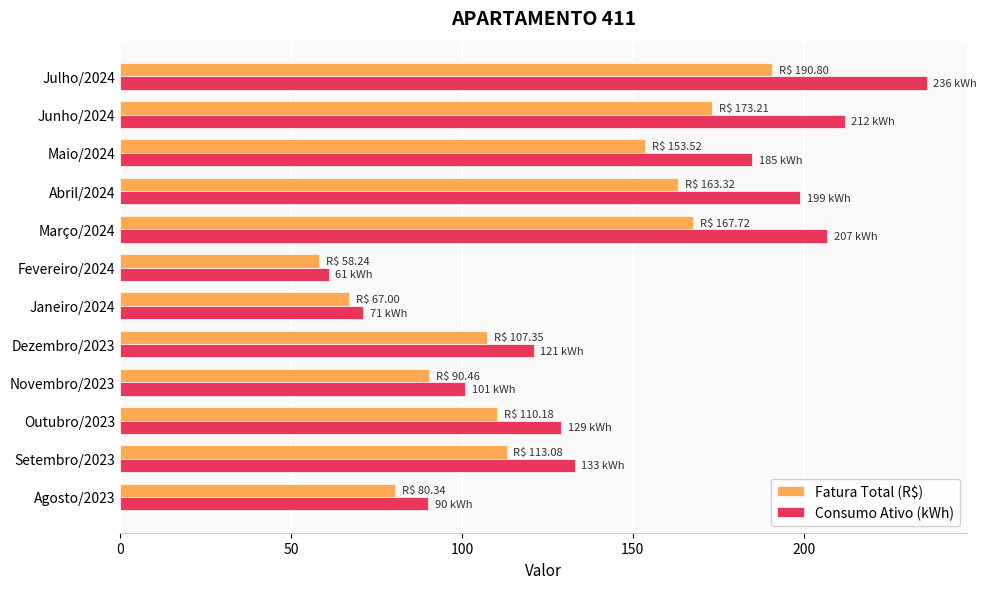

The Consumo Ativo (kWh) series shows 59.7 at Abril/2024. True or false?

False